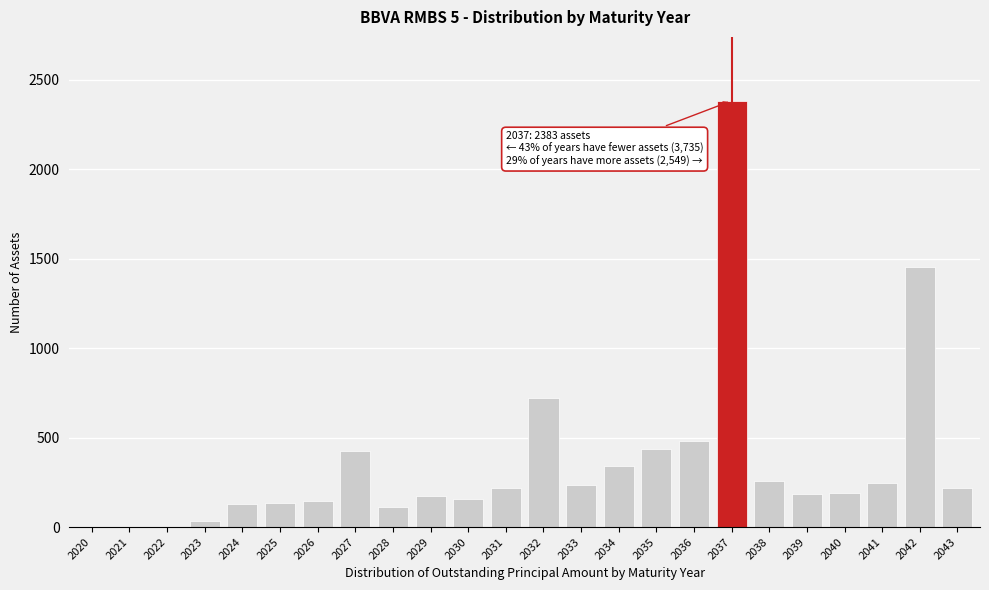

True or false: the data shows 113 at 2028.

True